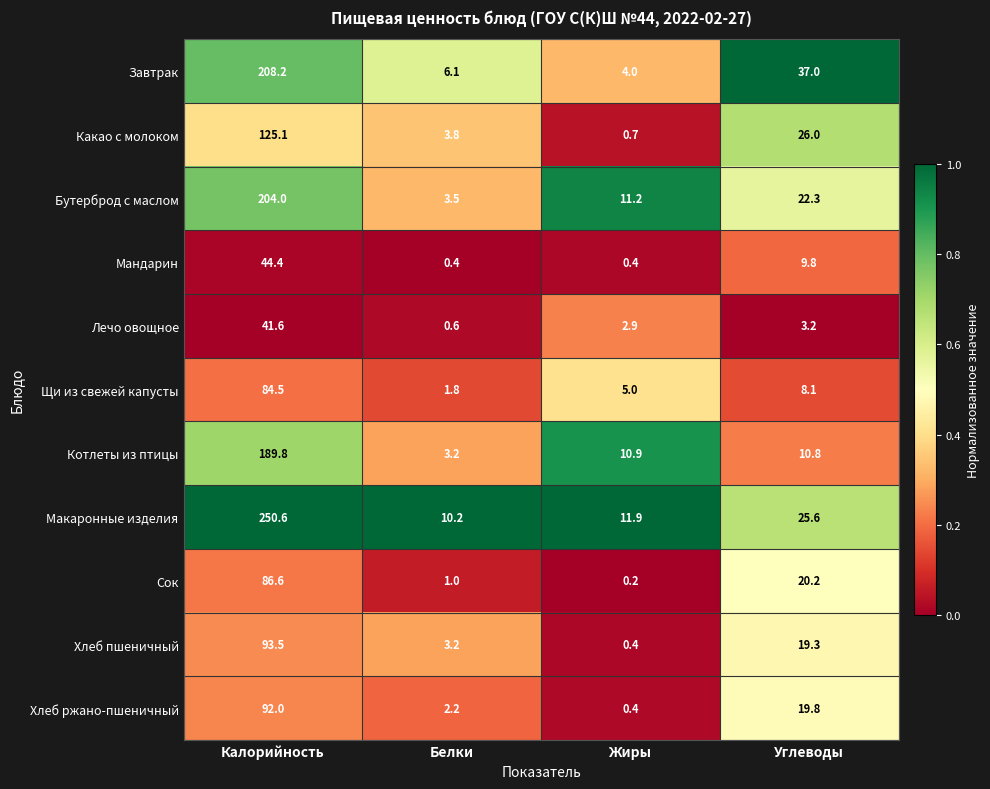

At how many categories does at least one series exceed 0?

4